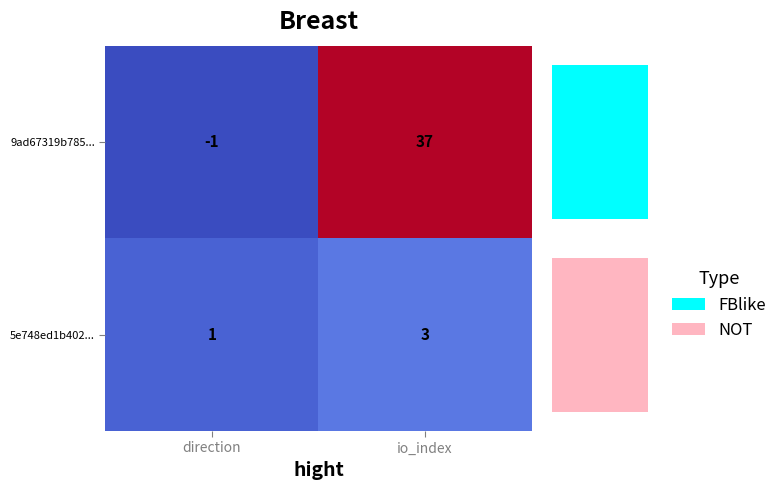

At io_index, list the series in order from largest to smallest.

9ad67319b785..., 5e748ed1b402...